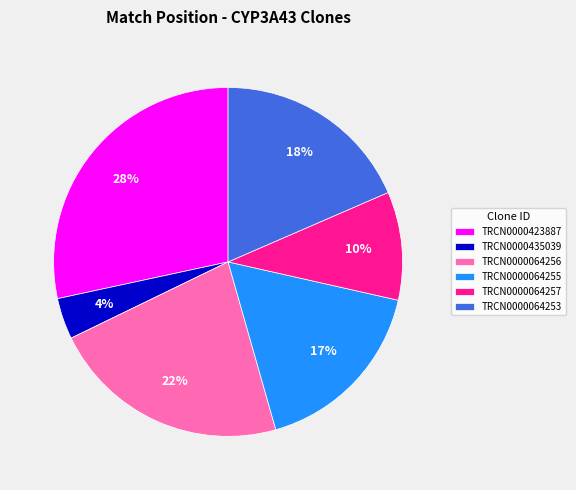

Does TRCN0000435039 represent more than half of the total?

No